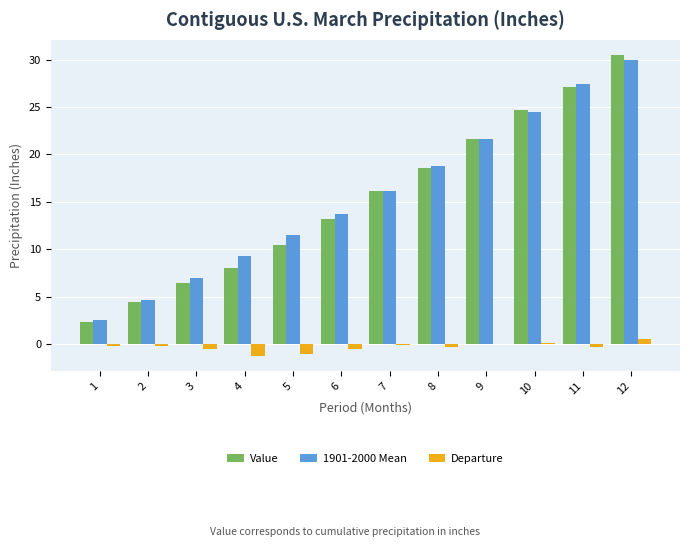

The value of Value at 7 is 8.3. True or false?

False